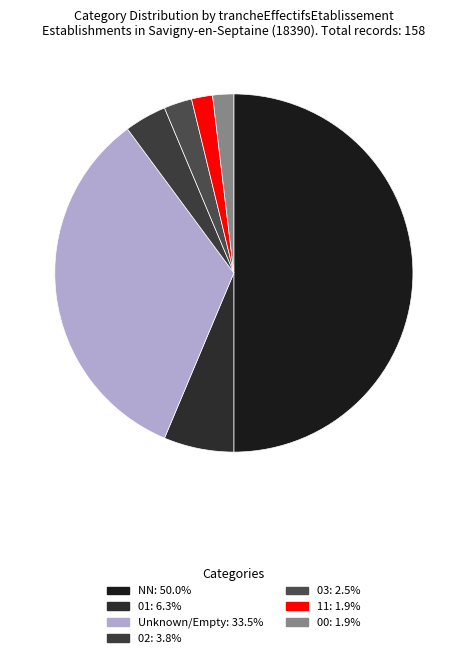

Count the number of slices in the pie.

7